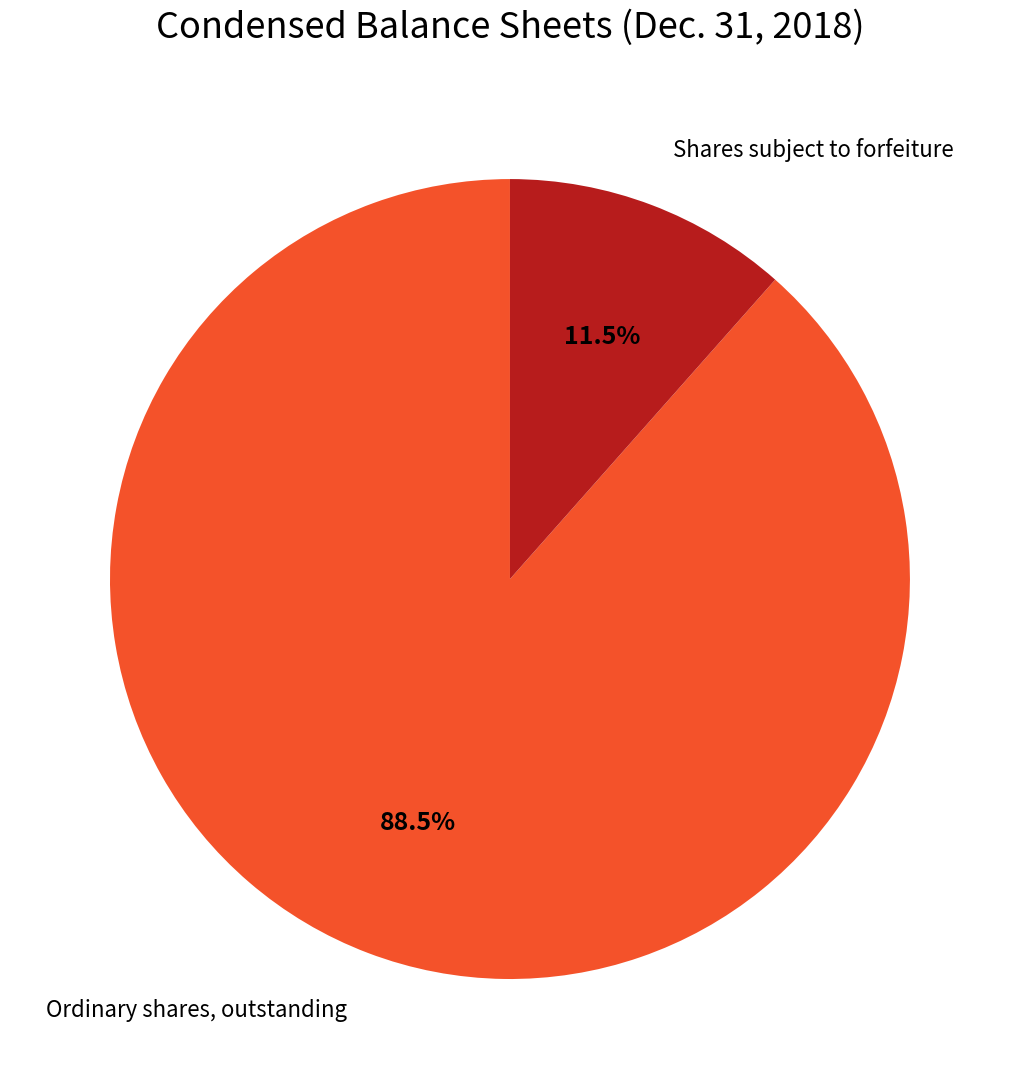

To the nearest percent, what is the average slice percentage?

50%